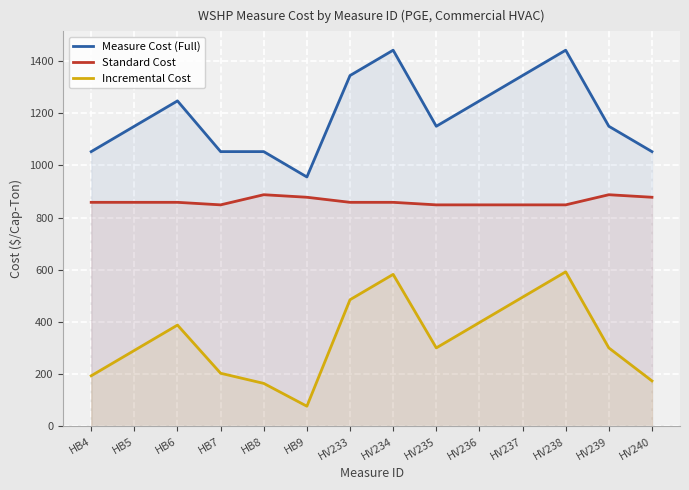

How many lines are shown in the chart?

3